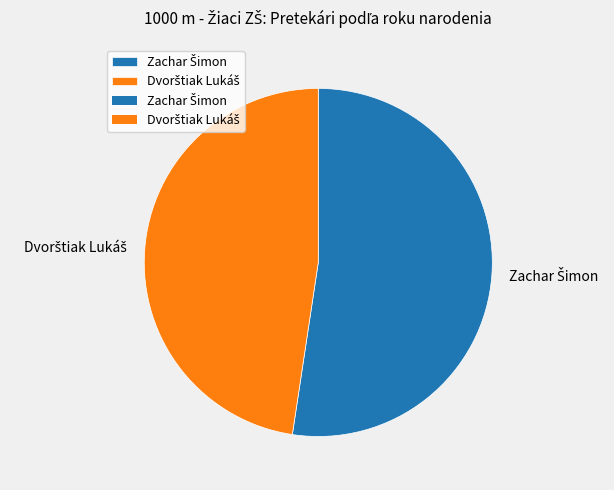

Does any single category account for the majority?

Yes